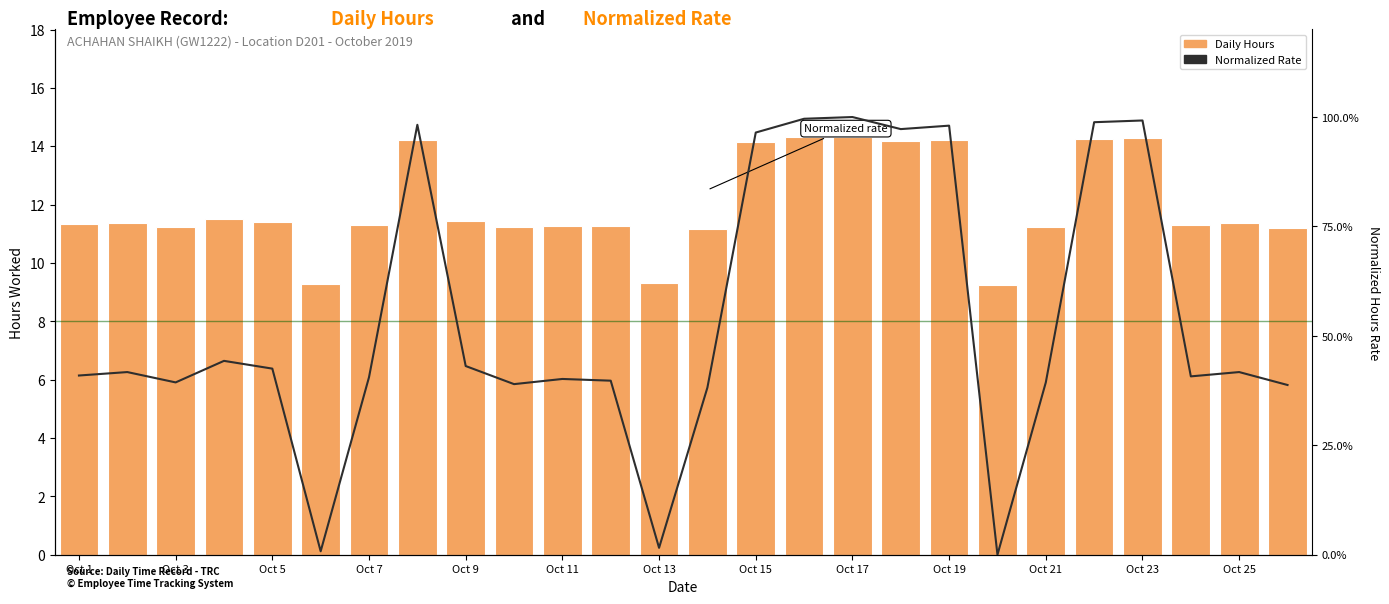

How many series are shown in this chart?

2